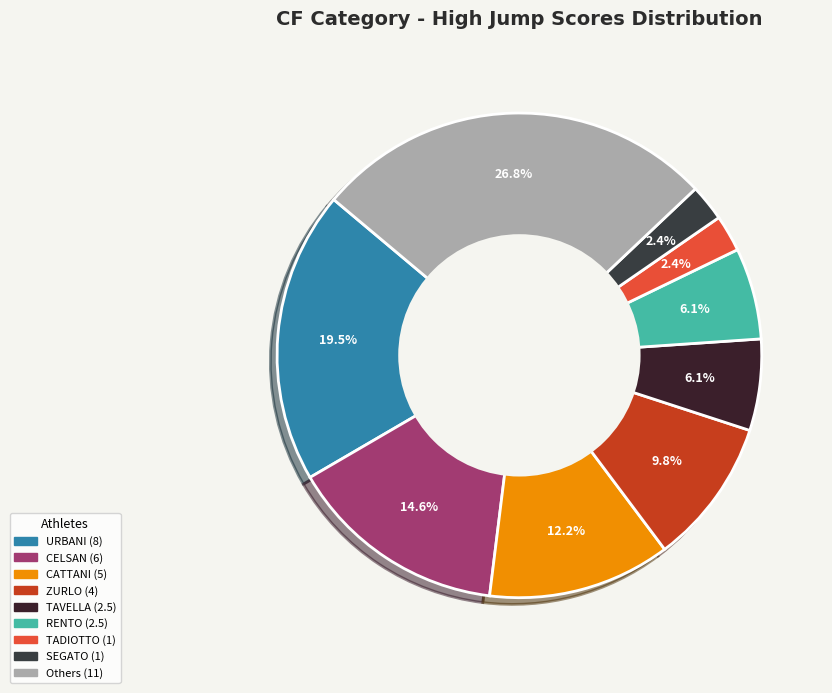

Count the number of slices in the pie.

9